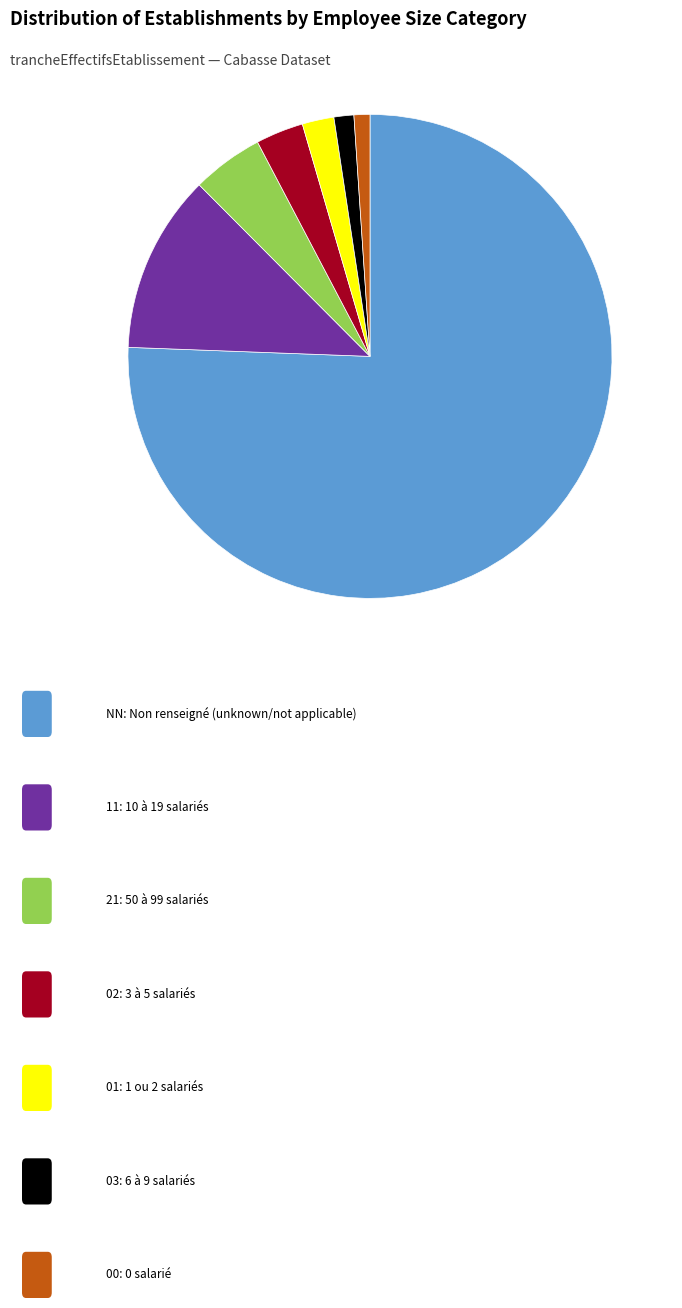

Is there any slice that represents more than half of the pie?

Yes